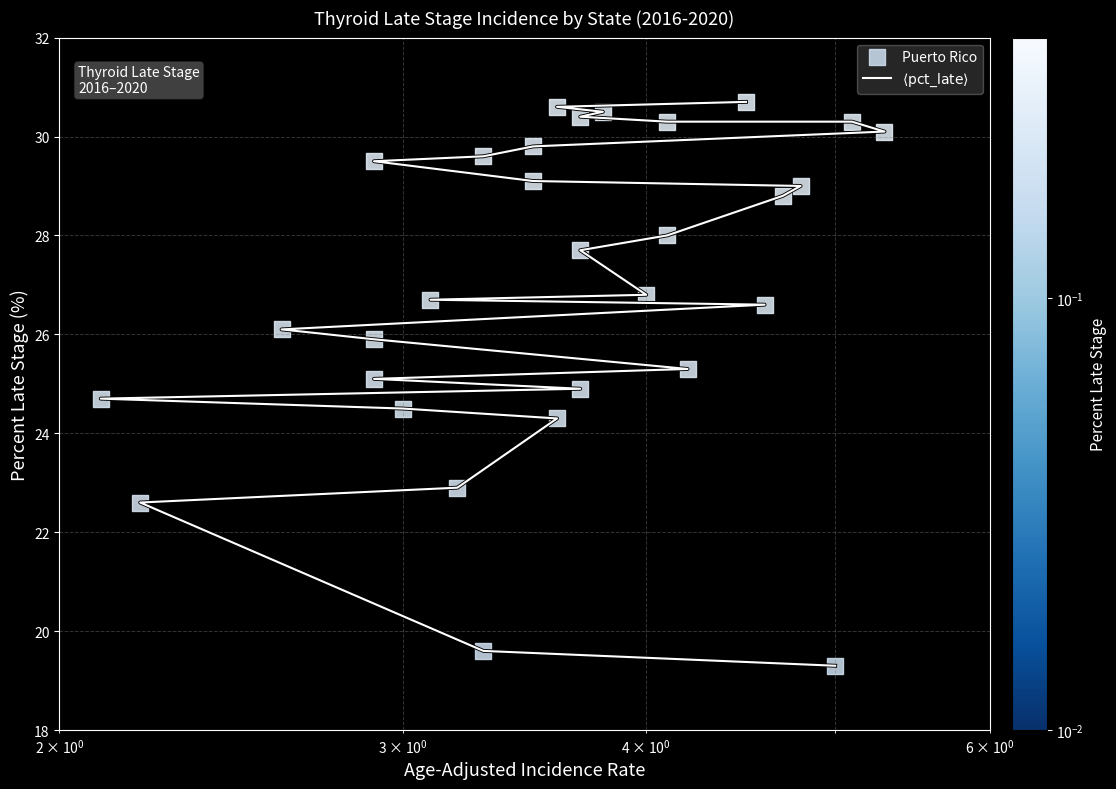

How many series are shown in this chart?

1